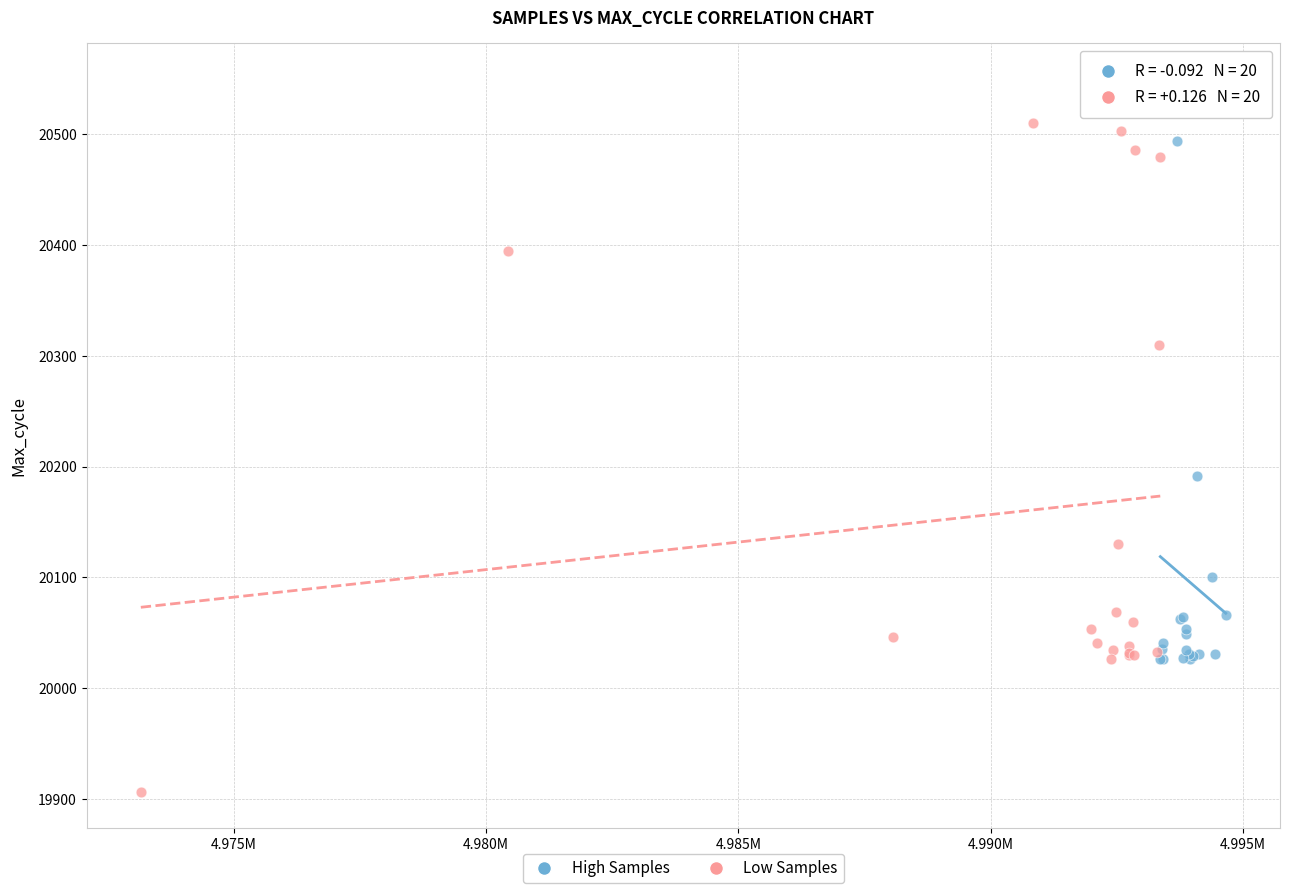

Which series has the largest Y range (max minus min)?

Low Samples